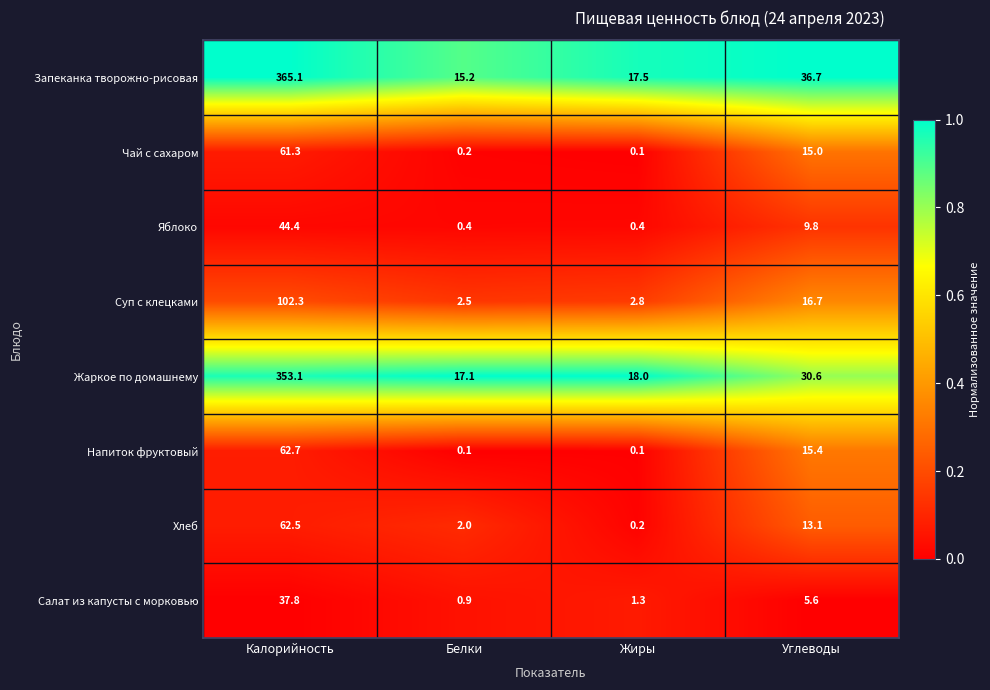

At which category is the sum across all series the highest?

Калорийность